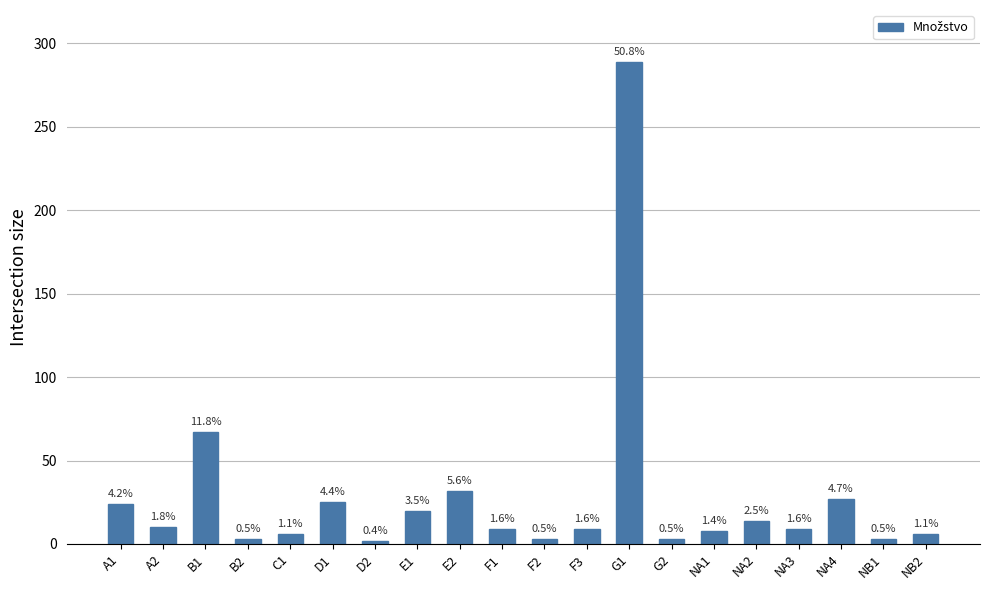

What is the difference between the values at G1 and NA1?

281